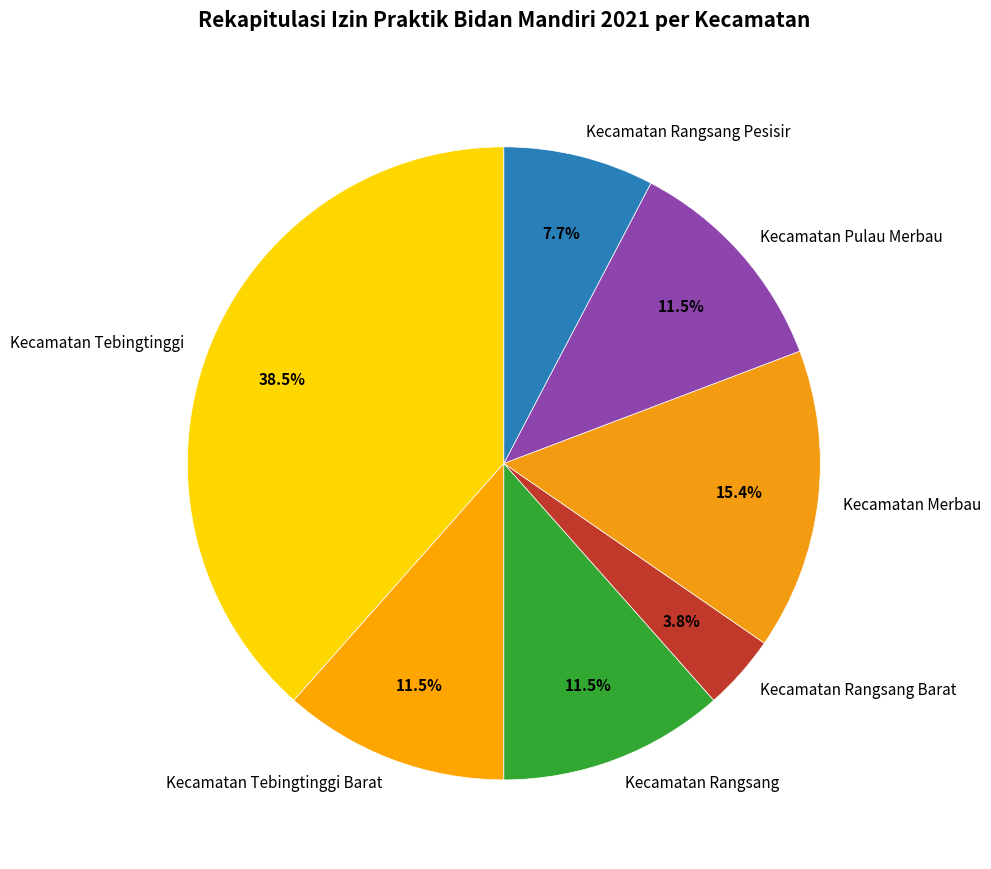

Which slice is the largest?

Kecamatan Tebingtinggi